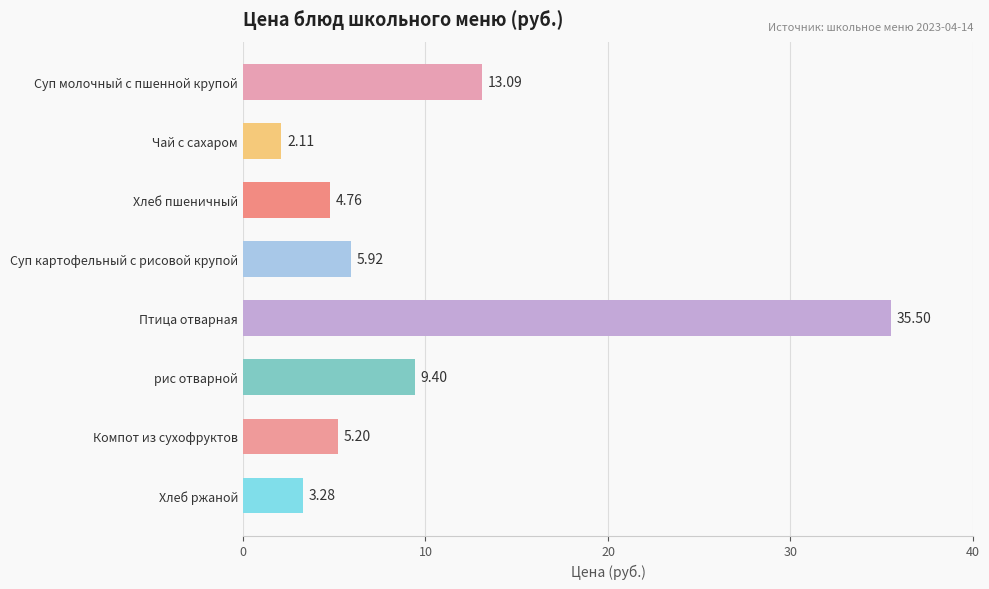

List the labels in order of value, largest first.

Птица отварная, Суп молочный с пшенной крупой, рис отварной, Суп картофельный с рисовой крупой, Компот из сухофруктов, Хлеб пшеничный, Хлеб ржаной, Чай с сахаром